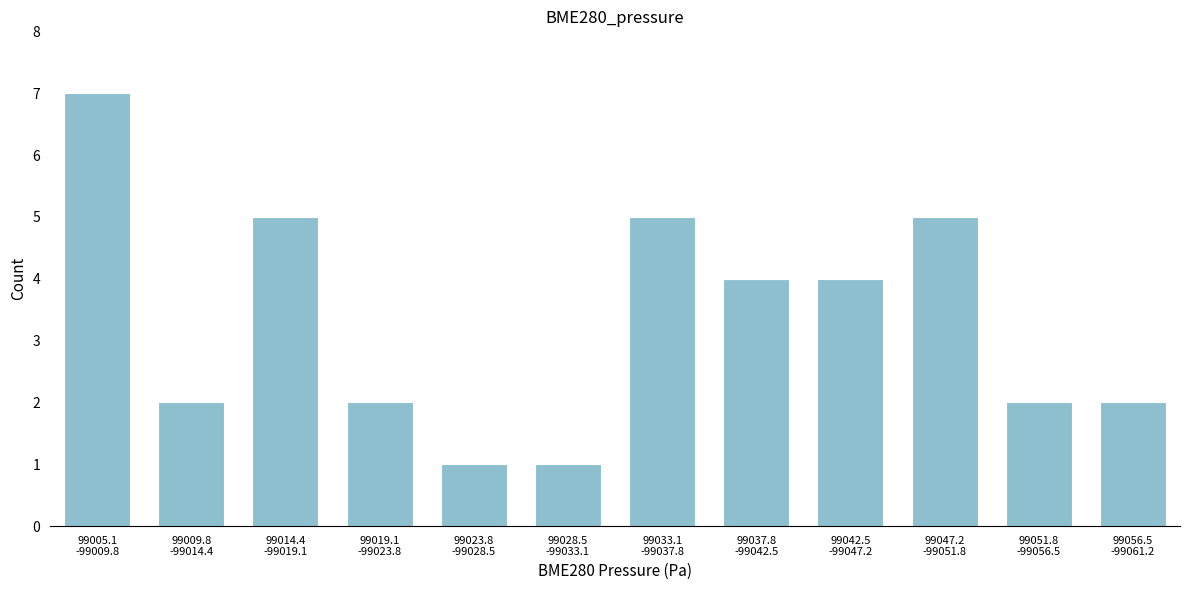

Reading left to right, extract all data points from this chart.

7	2	5	2	1	1	5	4	4	5	2	2